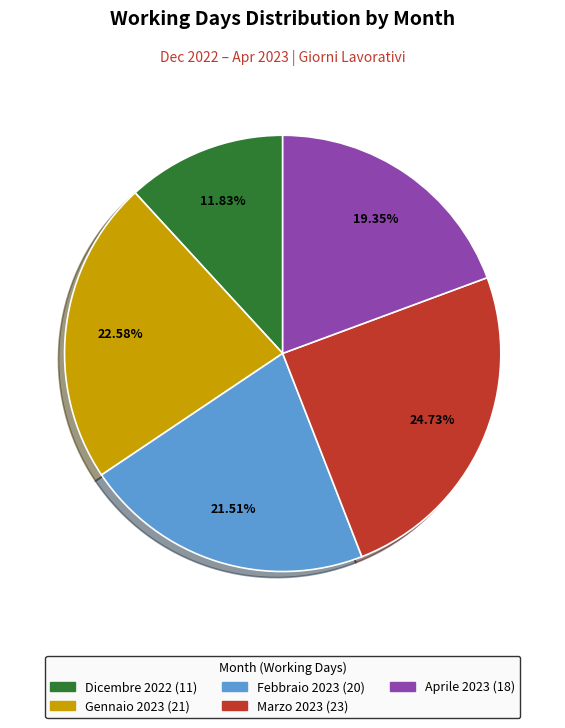

How many slices are in this pie chart?

5